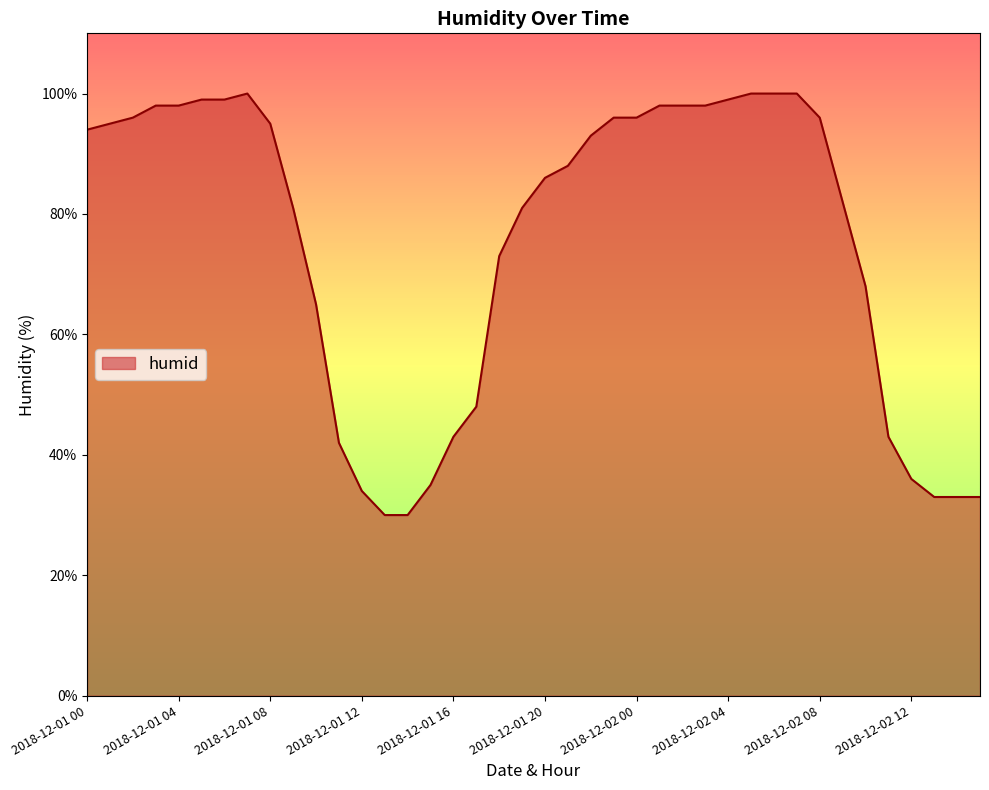

Does the chart have visible grid lines?

No